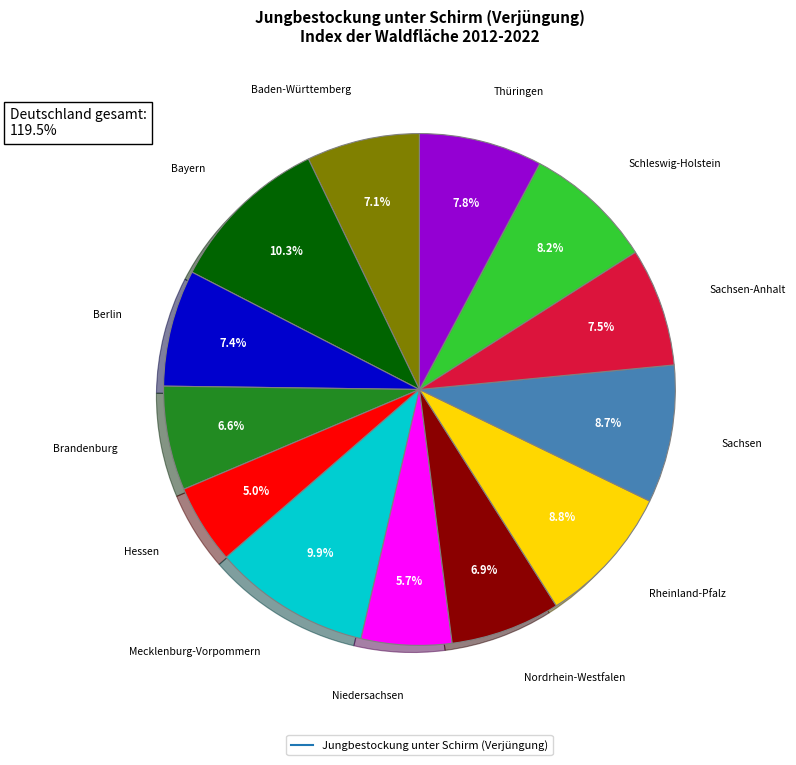

Is there a majority slice in this chart?

No